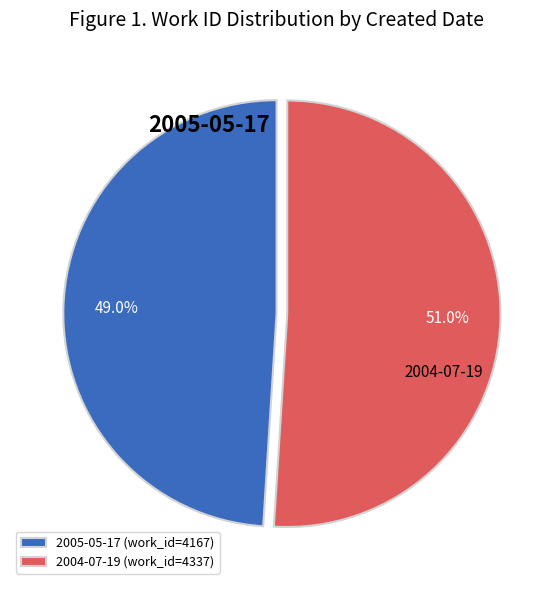

To the nearest percent, what portion does 2004-07-19 represent?

51%